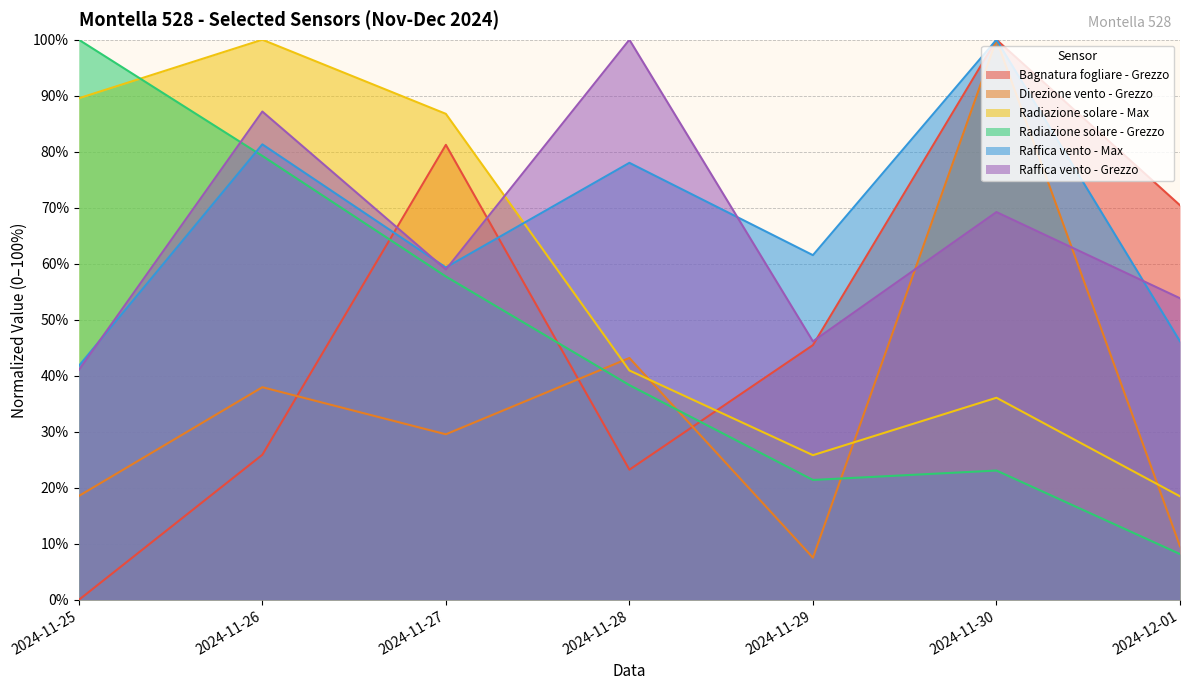

True or false: Bagnatura fogliare - Grezzo has more than 2 interior local peaks.

False